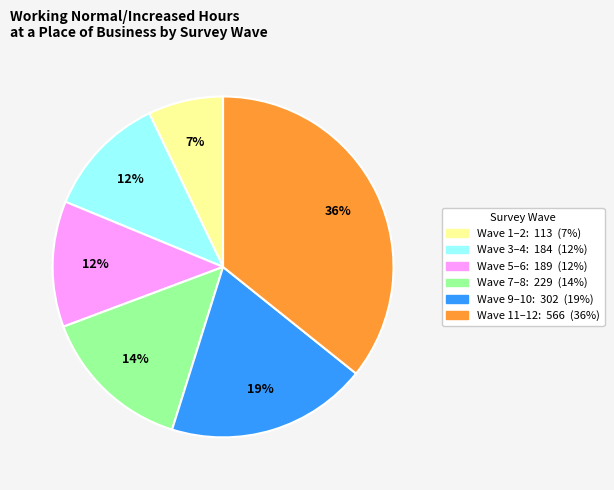

Does any single category account for the majority?

No